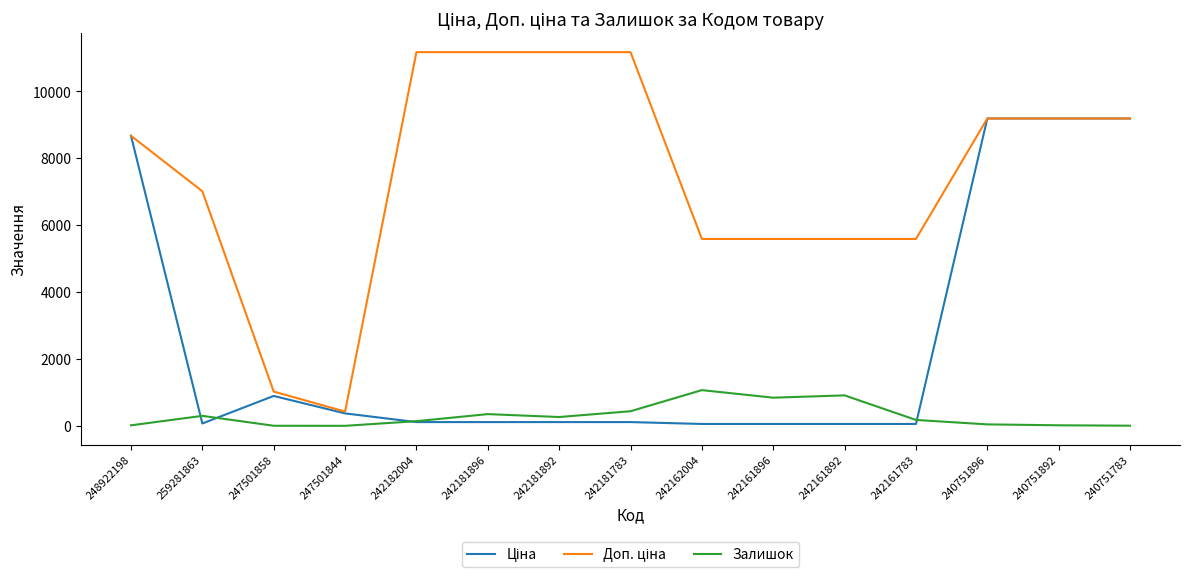

What is the maximum value shown in the chart?

11169.0